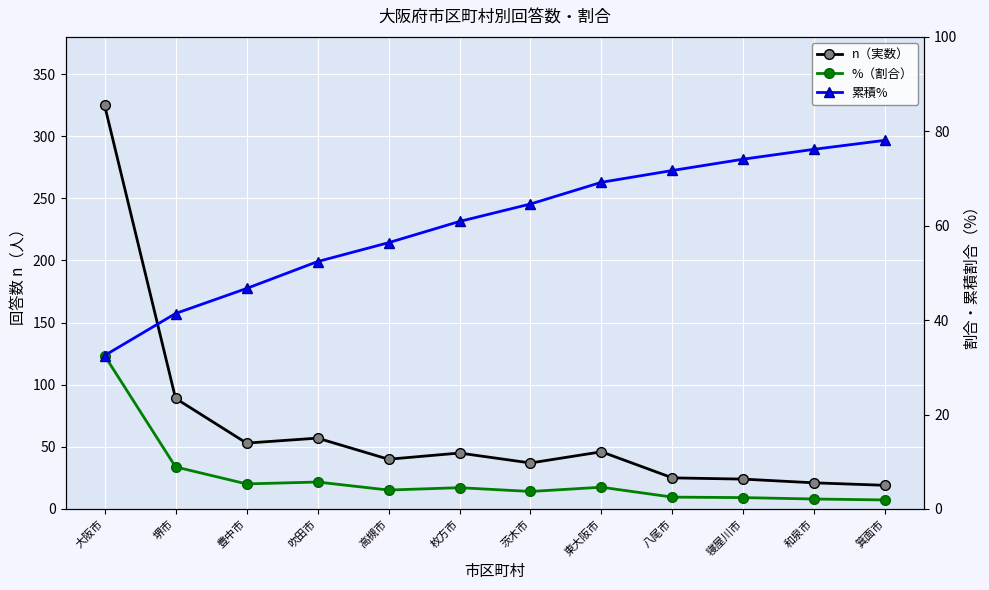

Where is the first local minimum for n（実数）?

豊中市